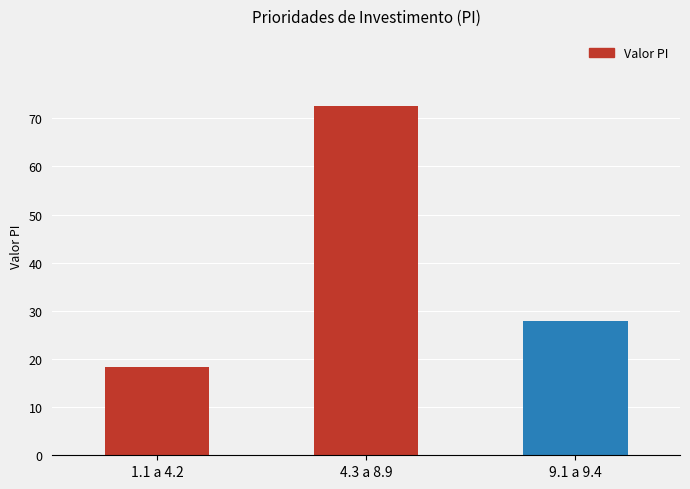

True or false: the data shows 6.9 at 1.1 a 4.2.

False